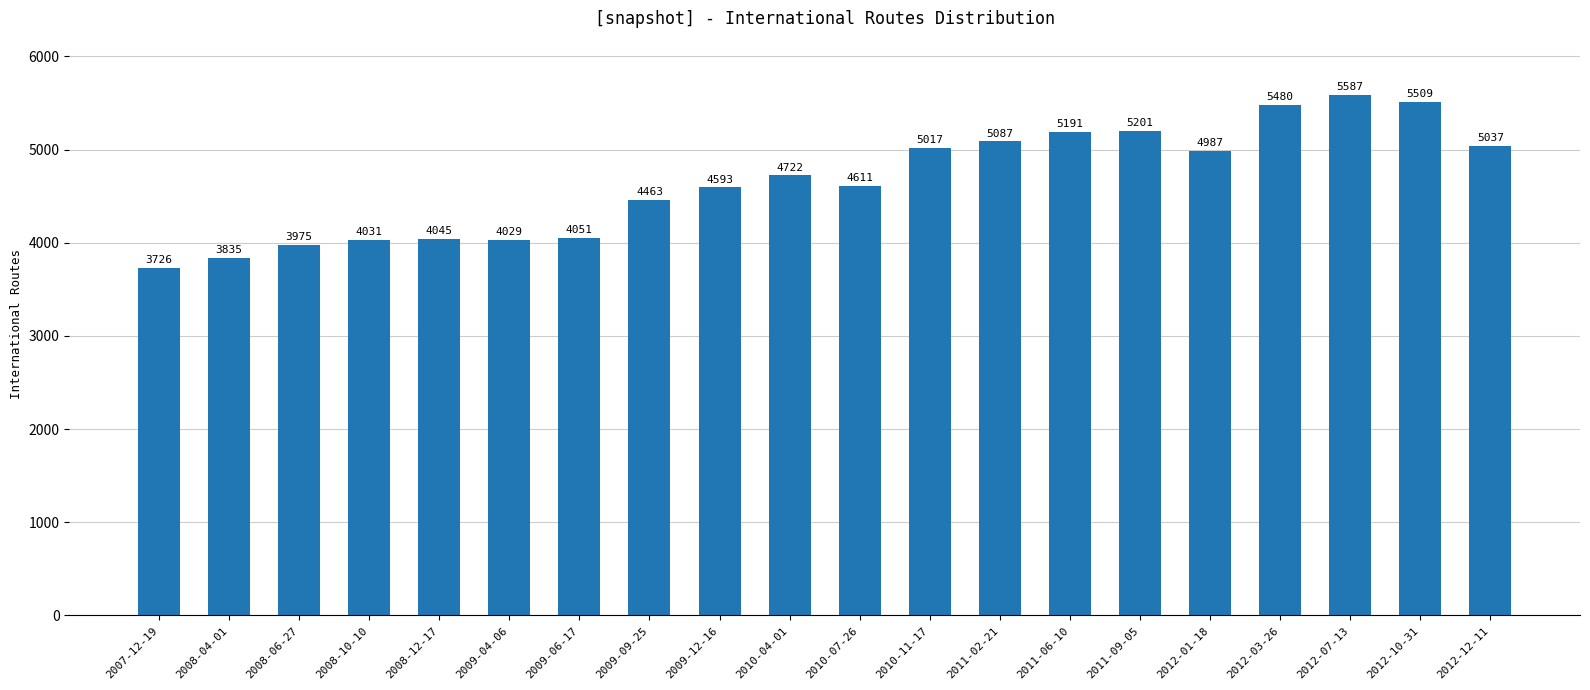

What is the sum of the values at 2010-07-26 and 2009-12-16?

9204